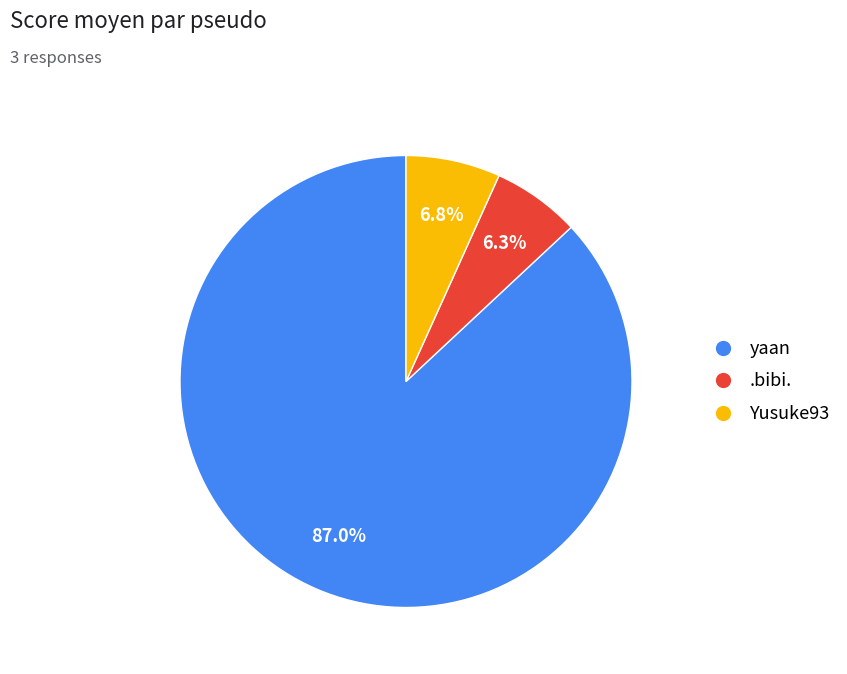

Count the number of slices in the pie.

3